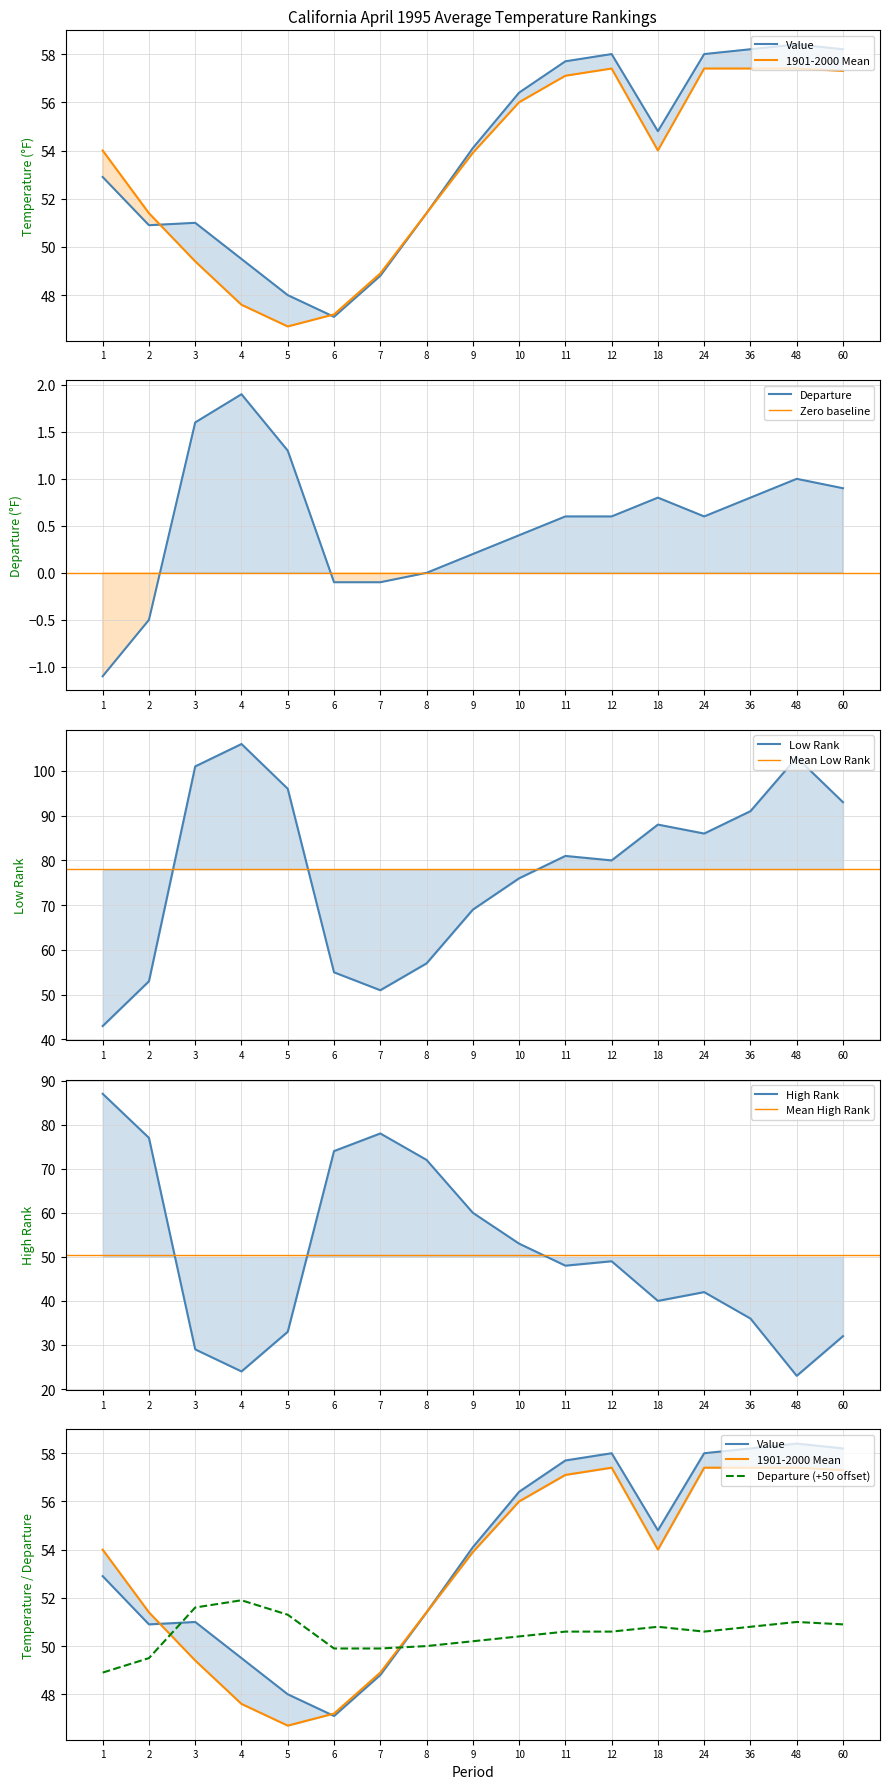

At how many categories does at least one series exceed 34?

17